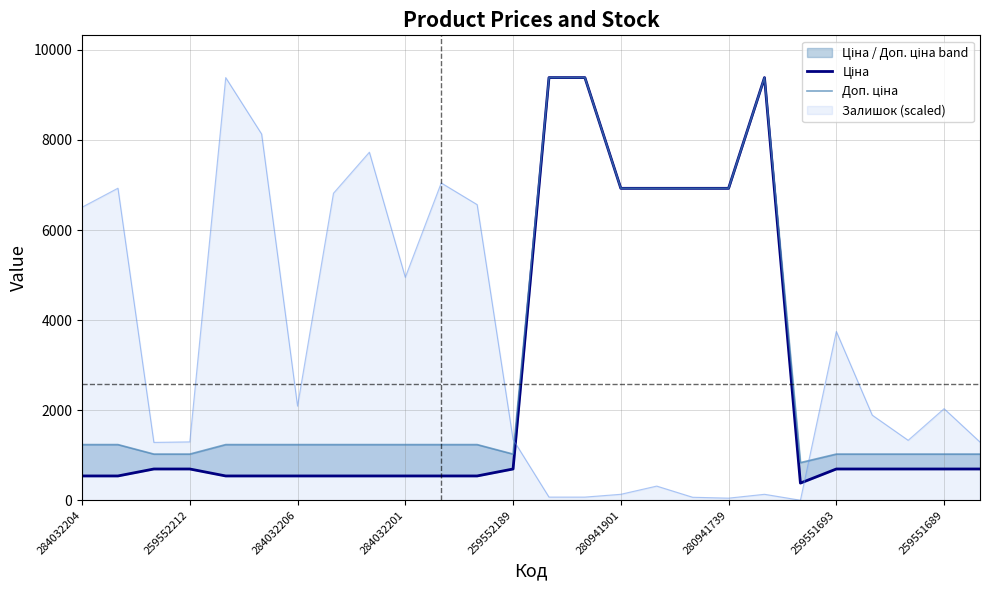

Where is Залишок (scaled) nearest to the value 4691?

284032201